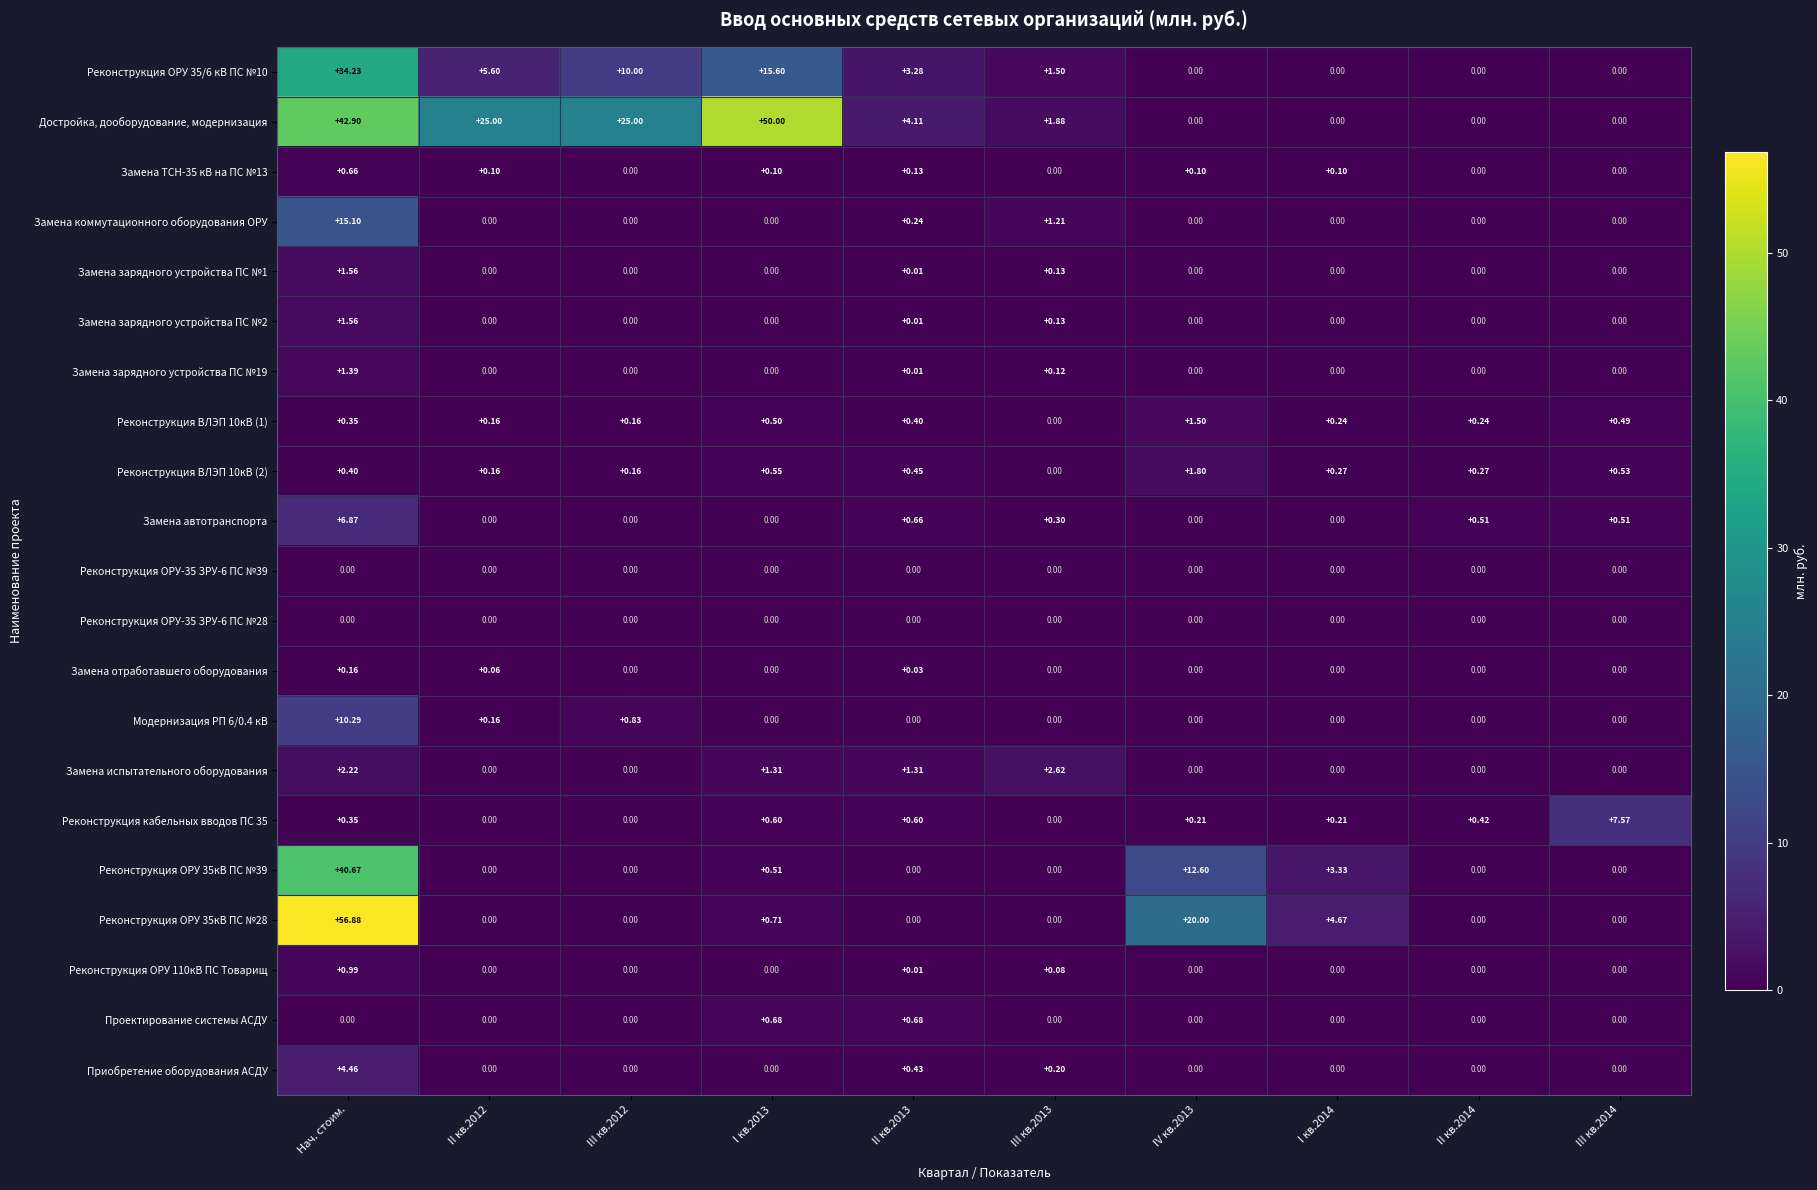

At which category does the chart reach its peak across all series?

Нач. стоим.